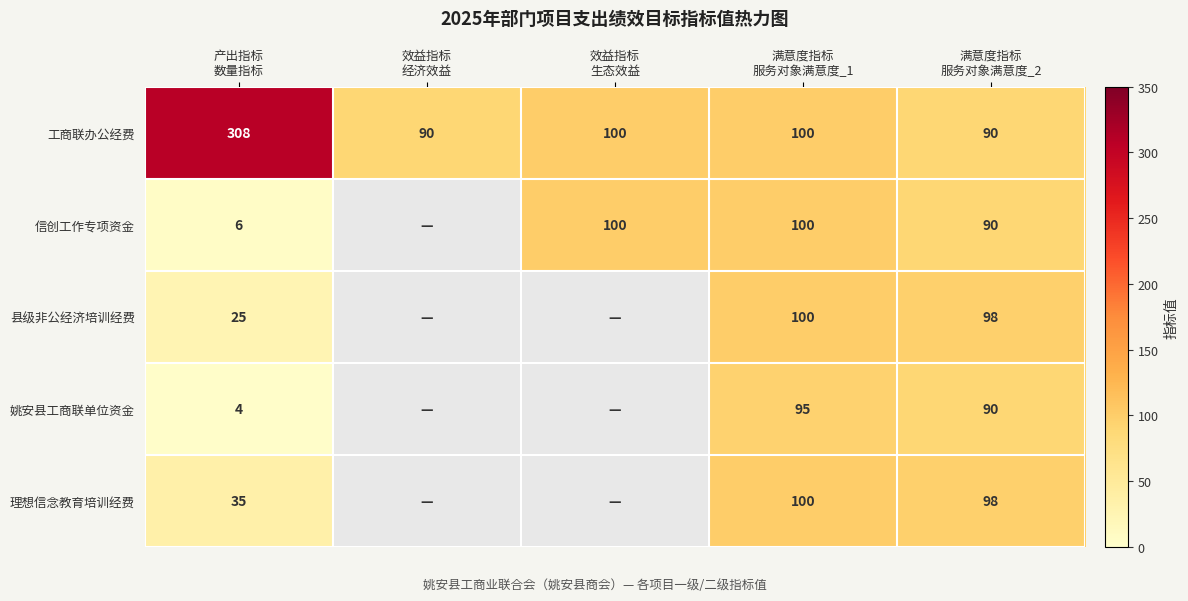

What is the difference between the maximum and second lowest values in the 工商联办公经费 series?

218